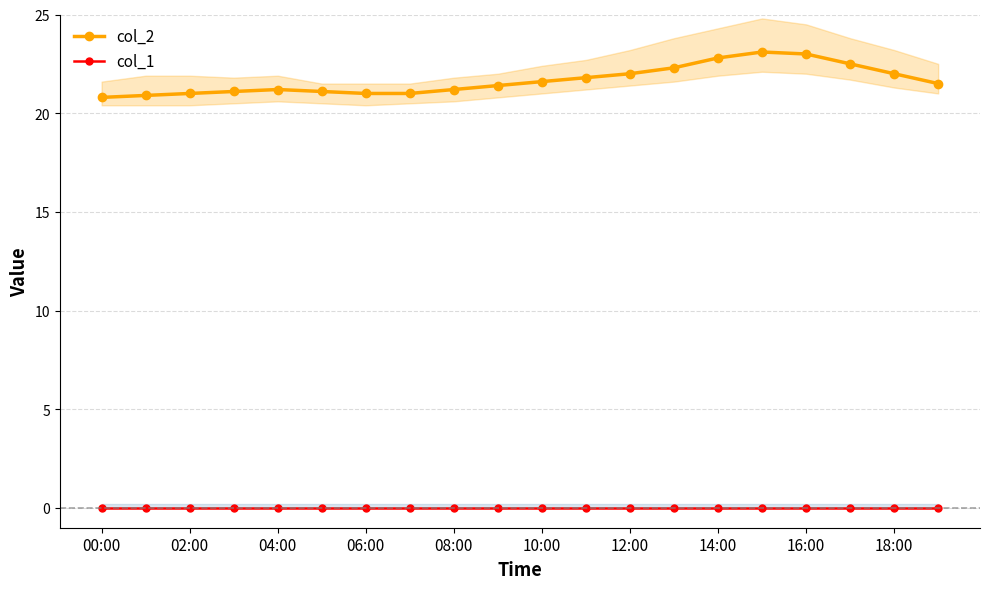

What position from the left is 00:00?

1